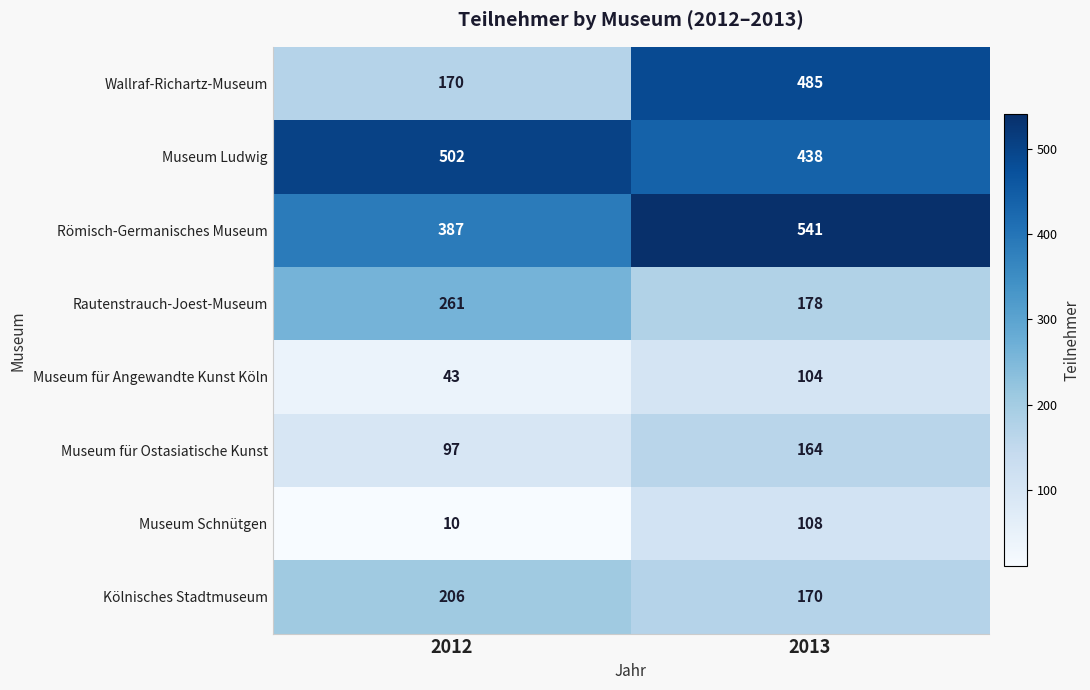

At which category is the sum across all series the highest?

2013